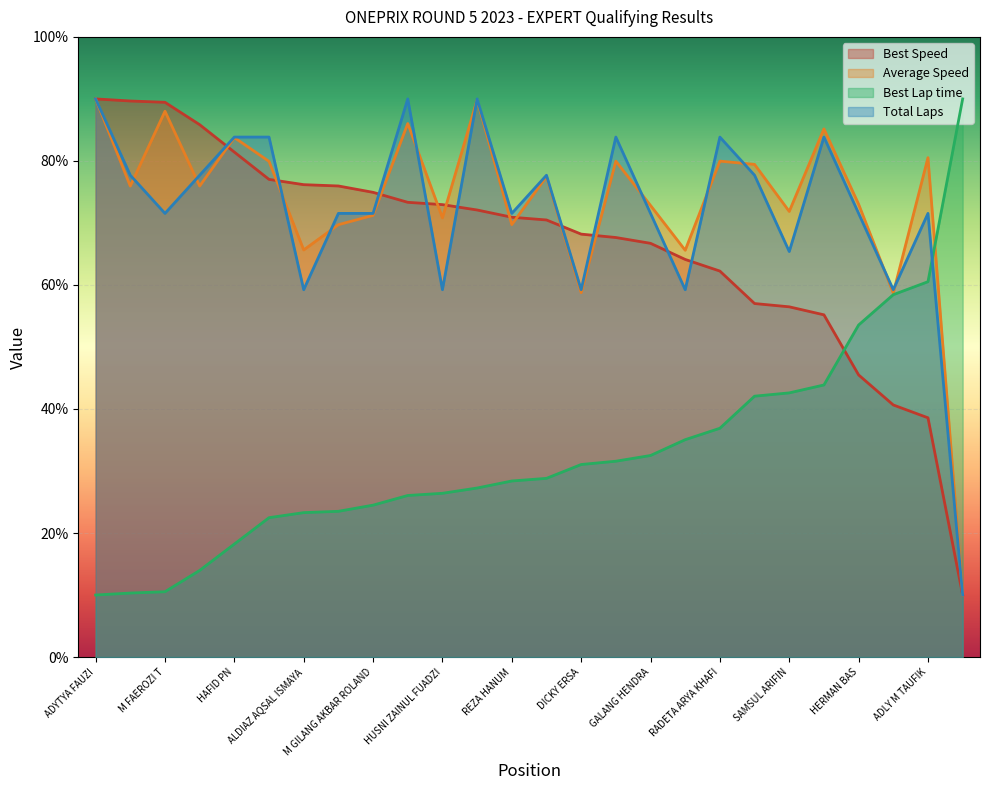

What is the greatest value displayed?

90.0